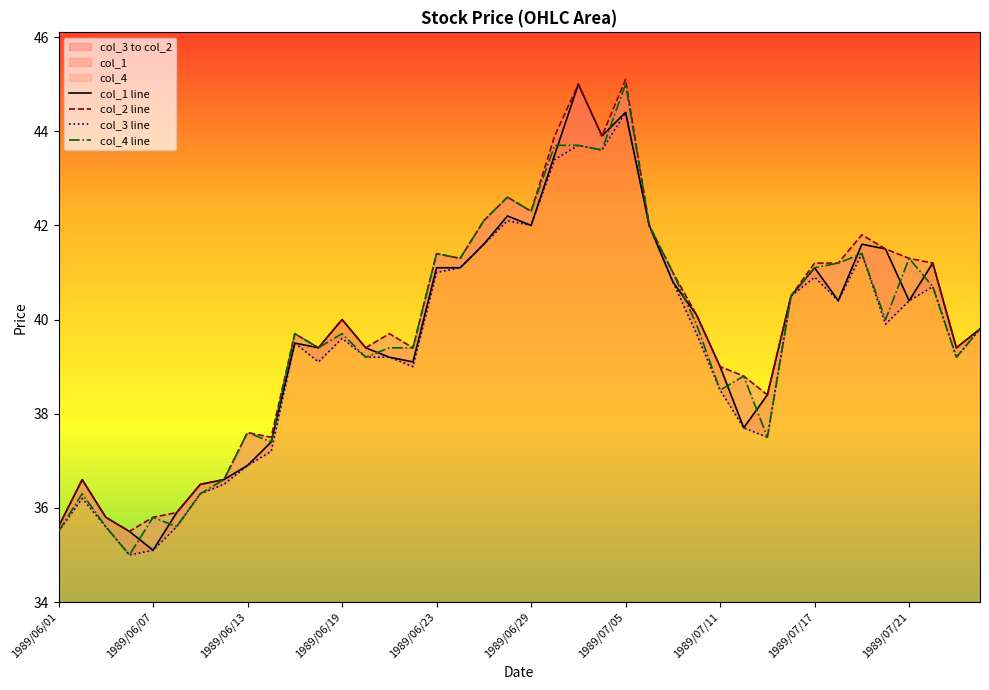

In col_3 line, how many points are lower than both neighbors (excluding endpoints)?

9